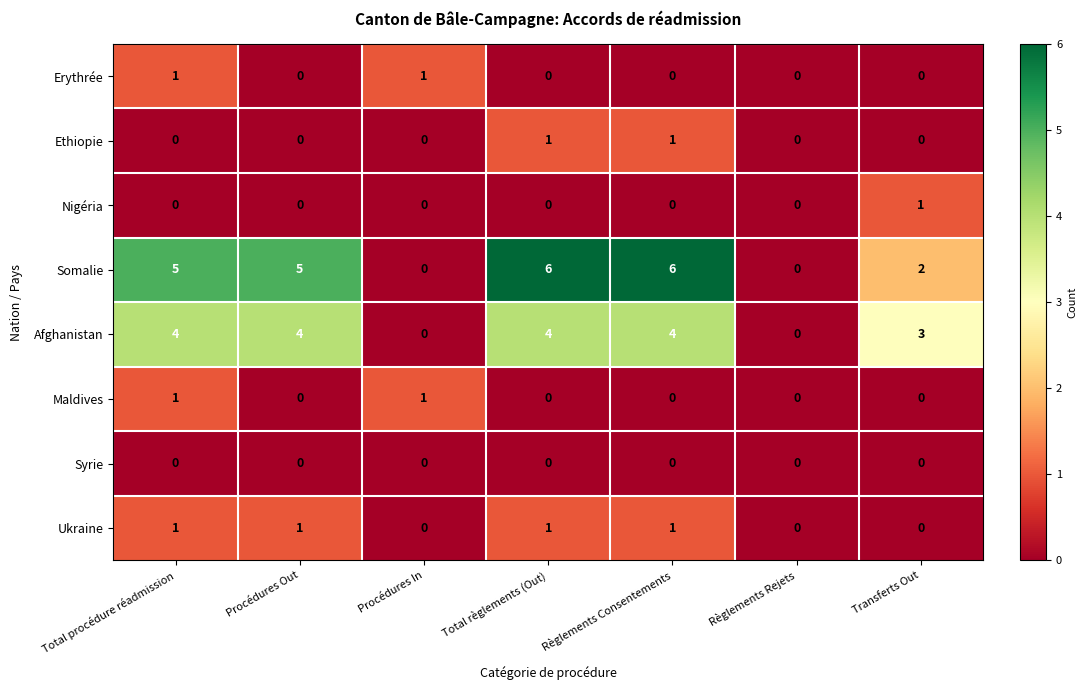

At how many categories does at least one series exceed 4?

4